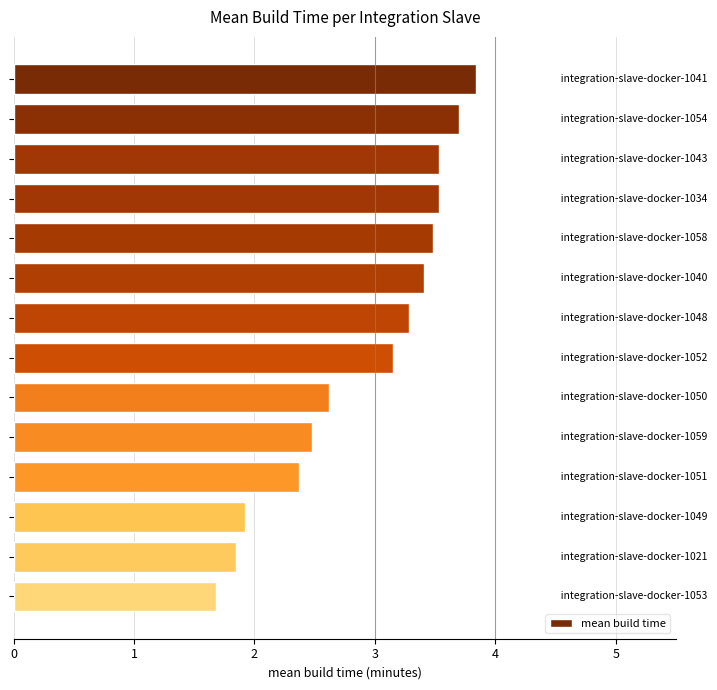

What is the greatest value displayed?

3.8